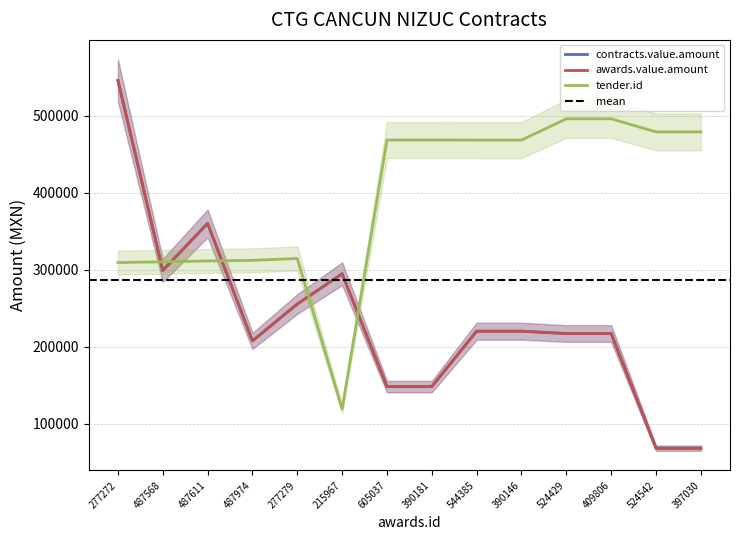

The value of awards.value.amount at 277272 is 545671.0. True or false?

True